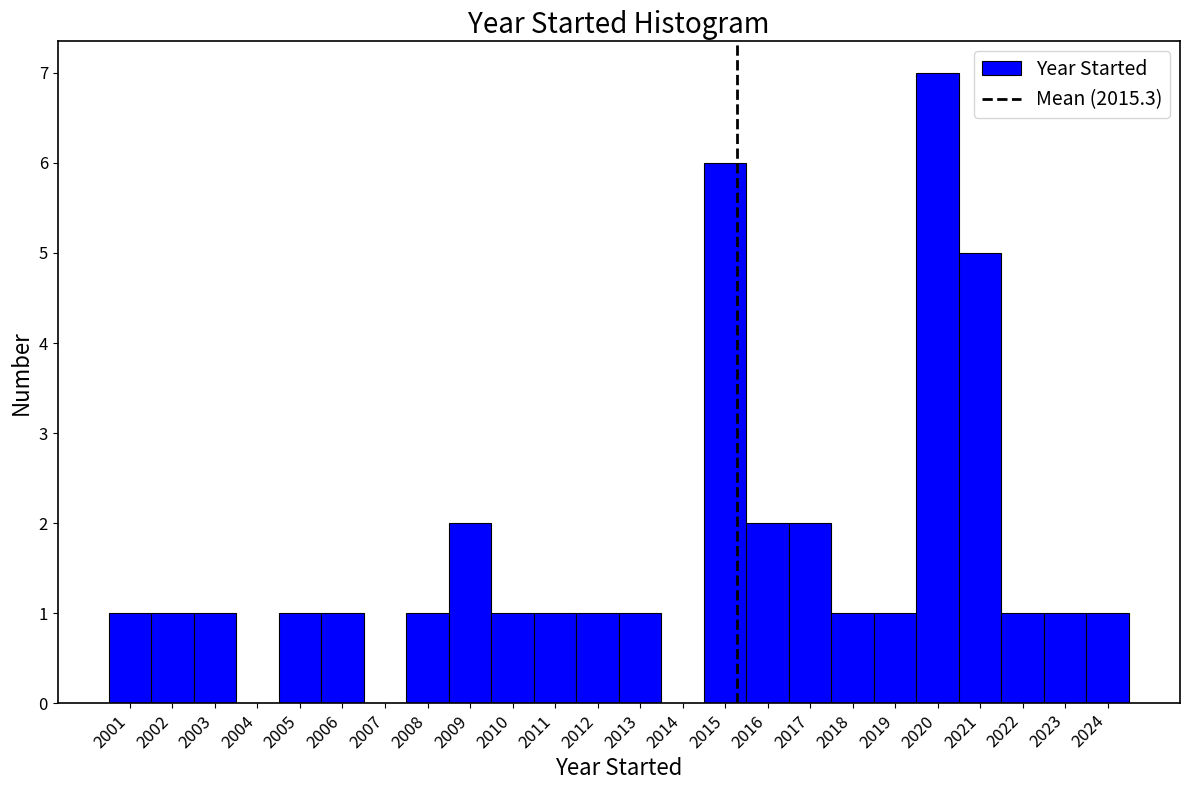

How tall is the bar that spans 2021.5 to 2022.5 on the x-axis? The values are not printed on the chart, so give them approximately, as read against the axis.

1